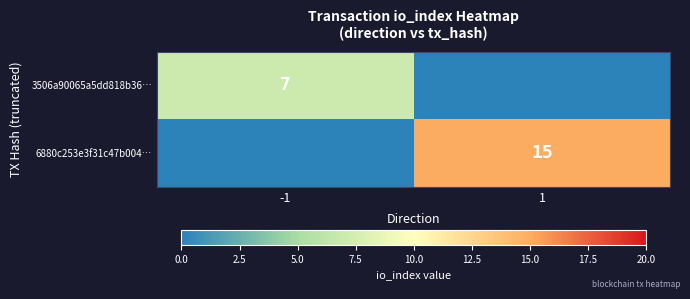

The value of 6880c253e3f31c47b004… at 1 is 7. True or false?

False